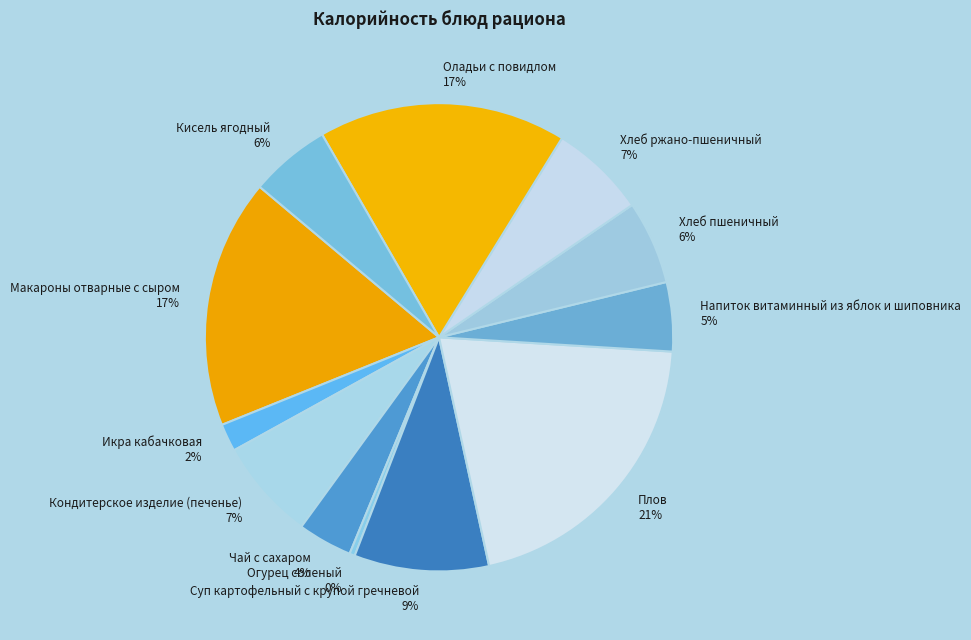

Is there a majority slice in this chart?

No